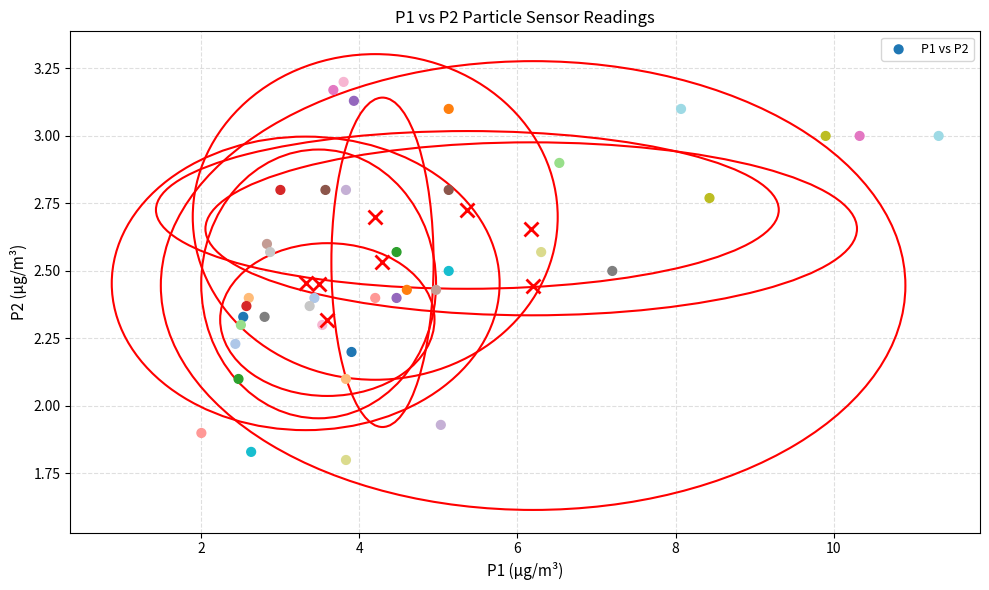

What is the range of Y values (max minus min)?

1.4